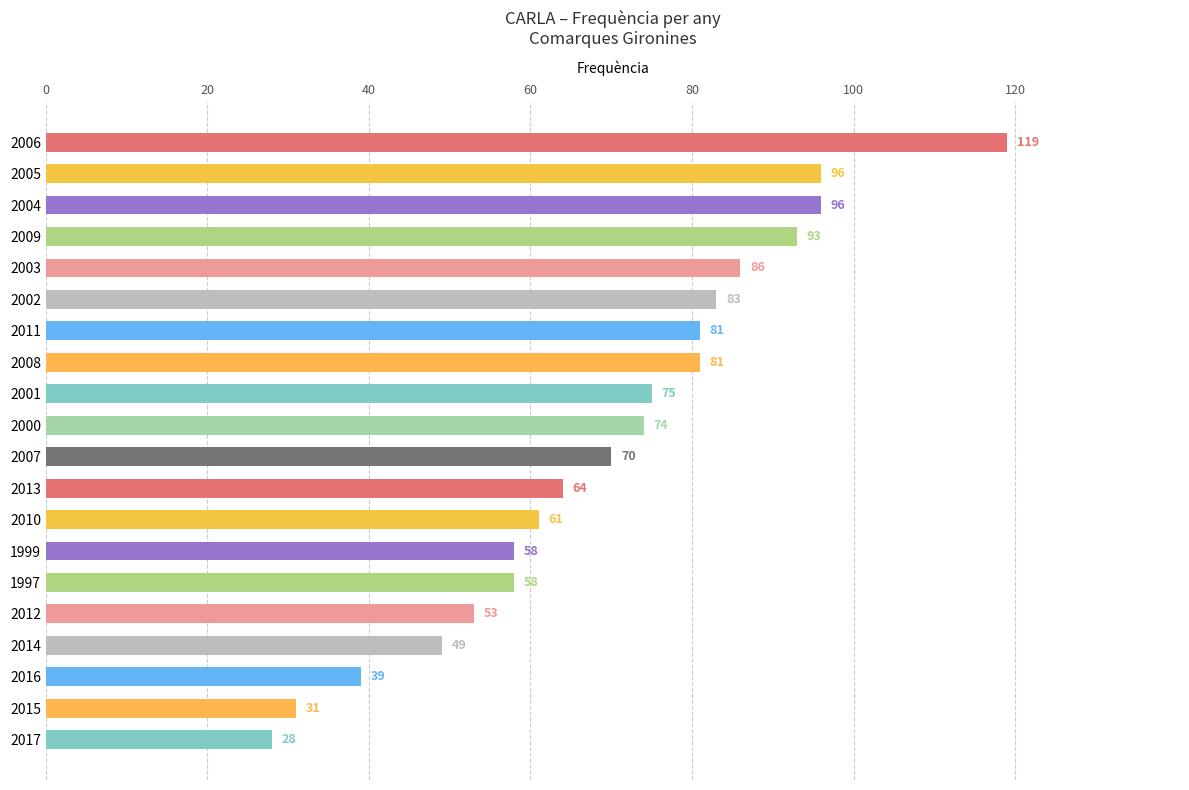

What is the value of the 8th bar from the top?

81